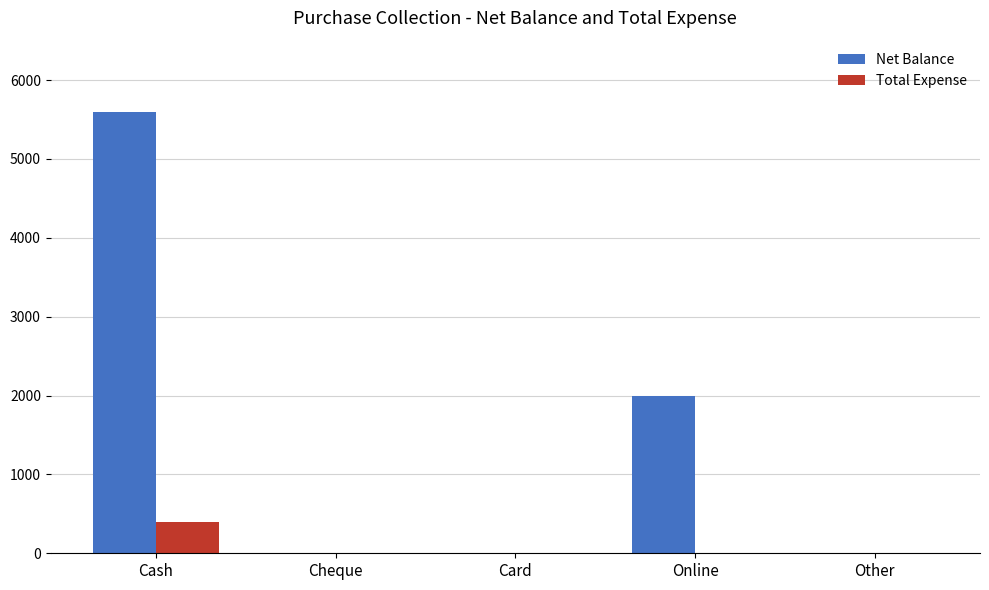

What is the sum of all Net Balance values?

7600